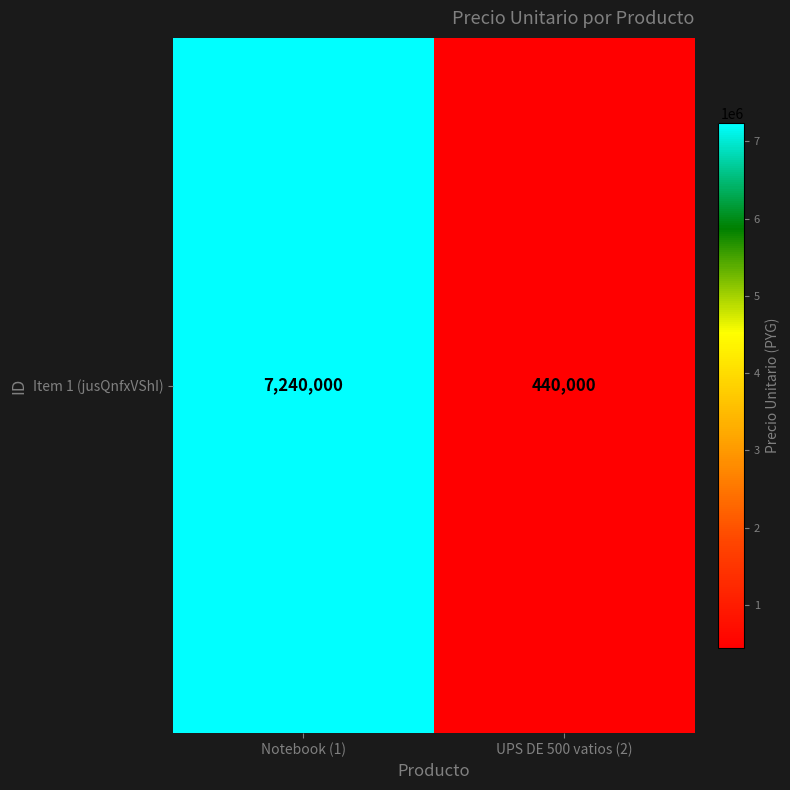

Reading left to right, list all the values displayed in this chart.

Notebook (1)=7240000	UPS DE 500 vatios (2)=440000